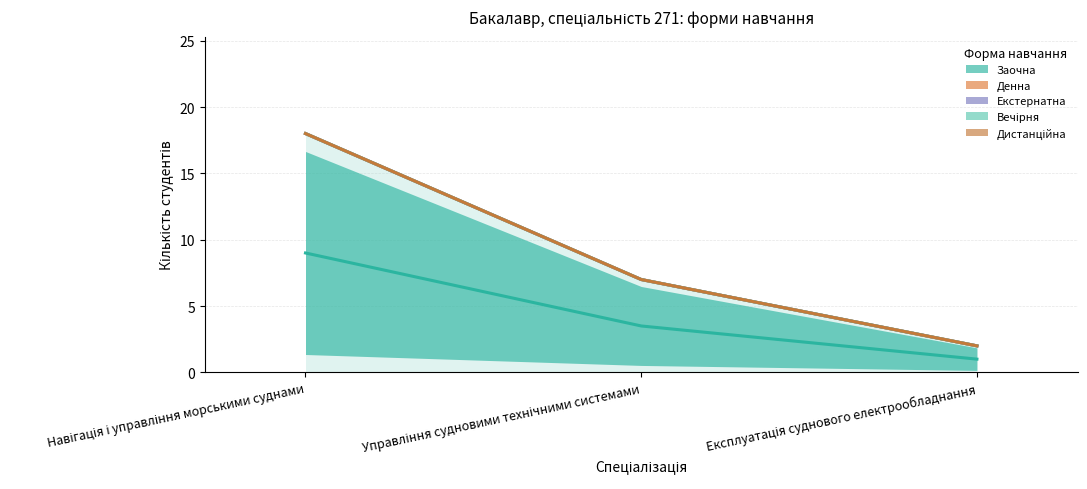

Which has a higher value, Експлуатація суднового електрообладнання or Управління судновими технічними системами?

Управління судновими технічними системами